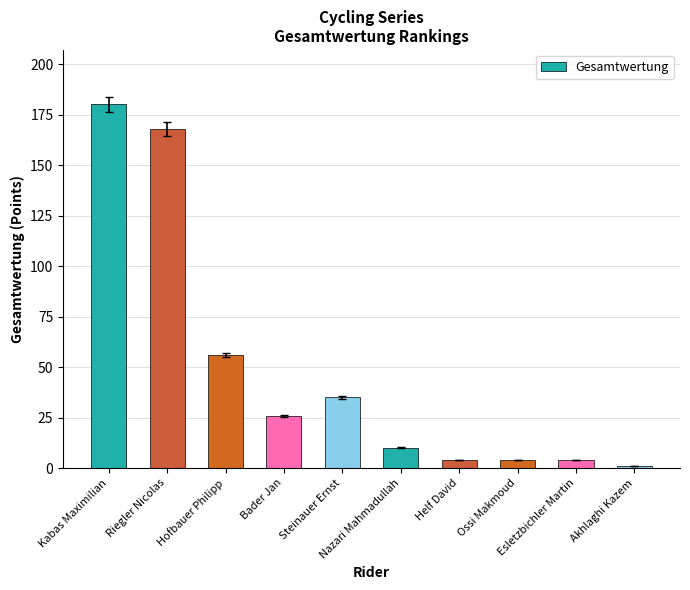

Is it true that the value at Nazari Mahmadullah is 10?

True